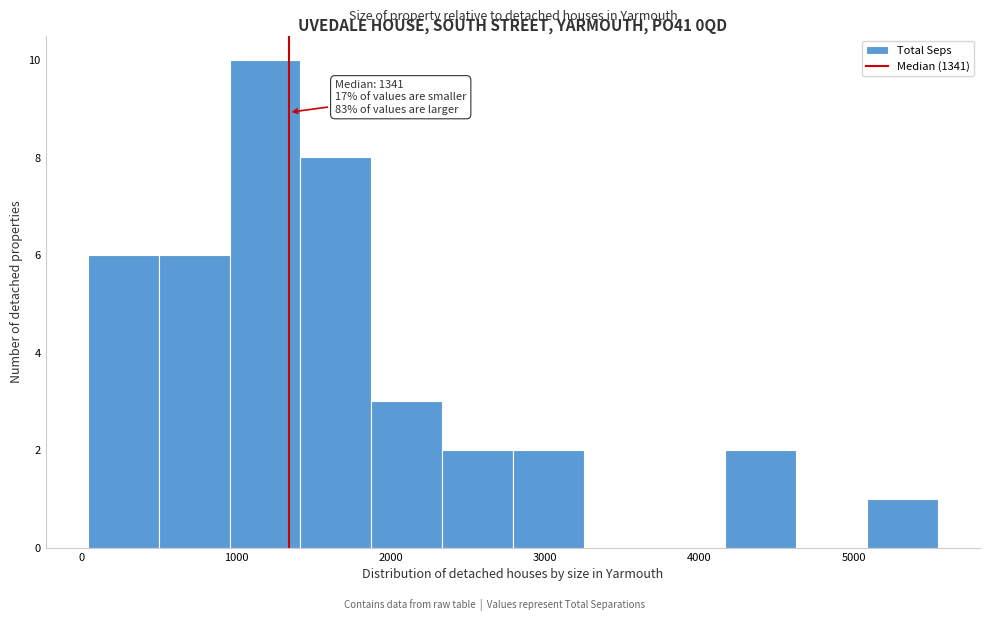

Over which range of the x-axis is the bar tallest?

1000 to 1400